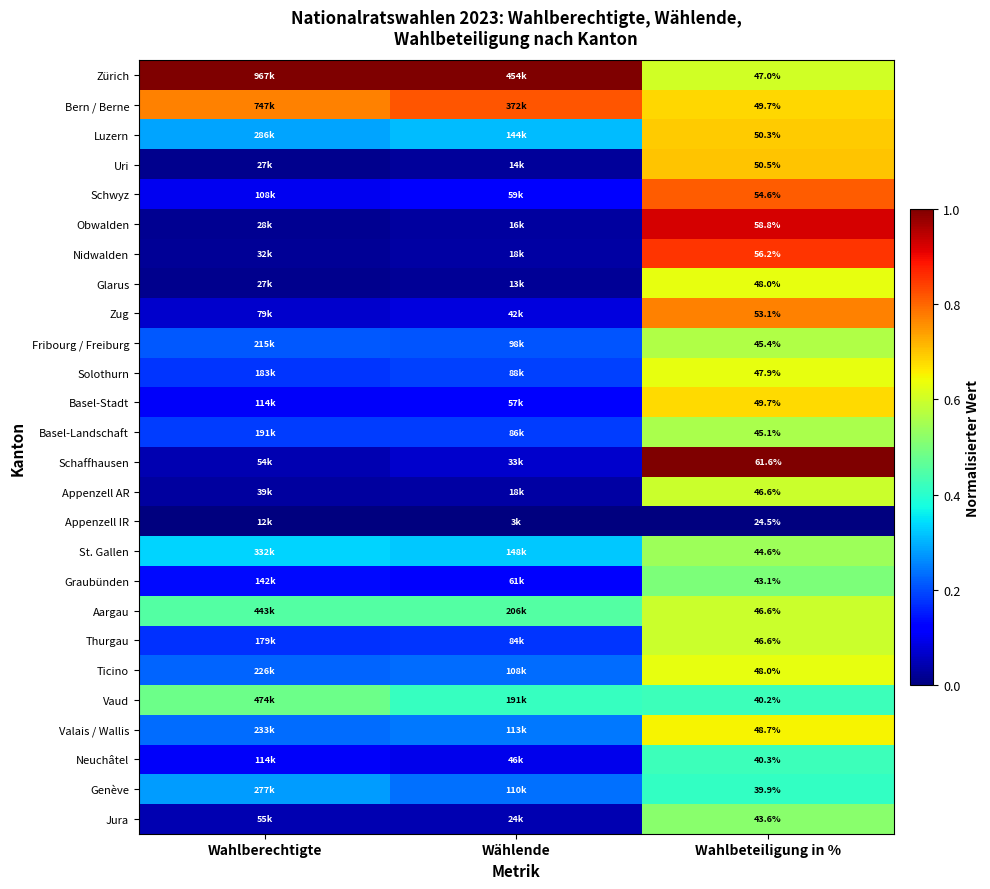

Rank the series at Wahlbeteiligung in % from lowest to highest value.

Appenzell IR, Genève, Vaud, Neuchâtel, Graubünden, Jura, St. Gallen, Basel-Landschaft, Fribourg / Freiburg, Aargau, Appenzell AR, Thurgau, Zürich, Solothurn, Ticino, Glarus, Valais / Wallis, Basel-Stadt, Bern / Berne, Luzern, Uri, Zug, Schwyz, Nidwalden, Obwalden, Schaffhausen